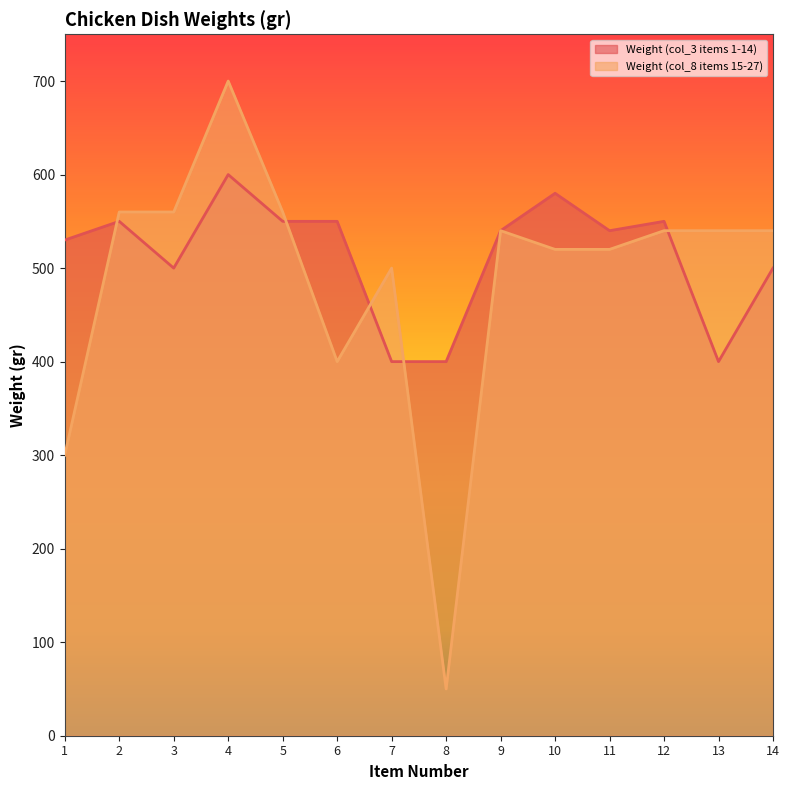

Which category has the lowest value across all series?

8